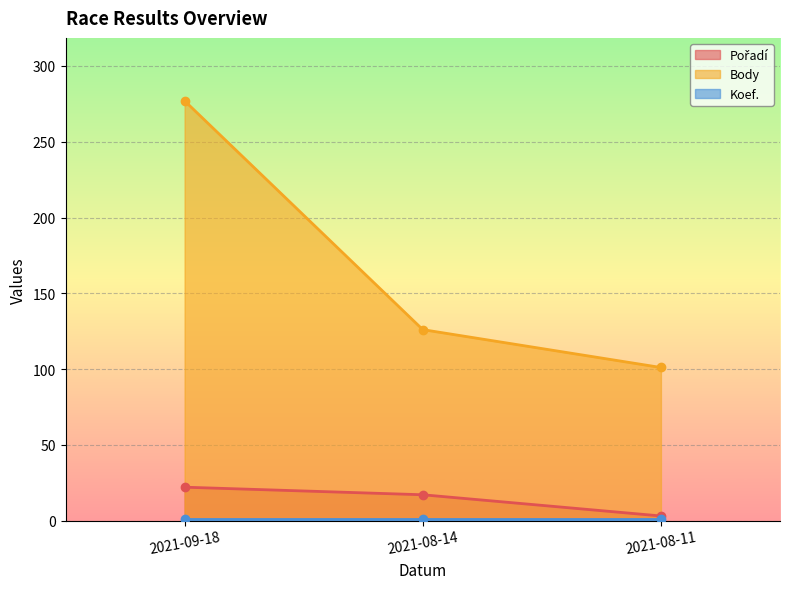

What is the lowest value of the Body series?

101